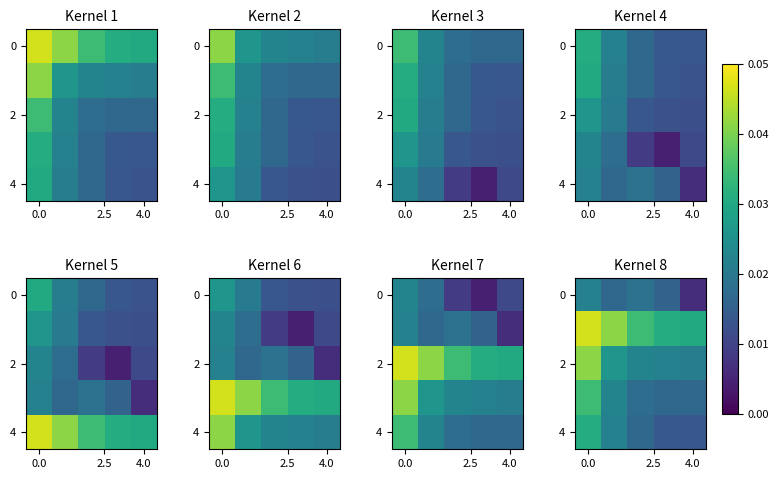

The 0 series shows 0.0 at 0.0. True or false?

False